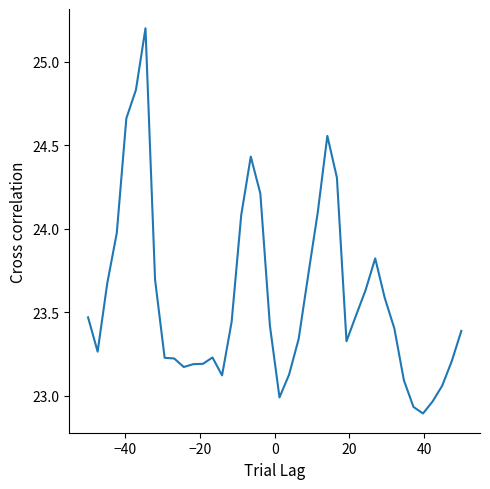

What is the maximum value shown in the chart?

25.2